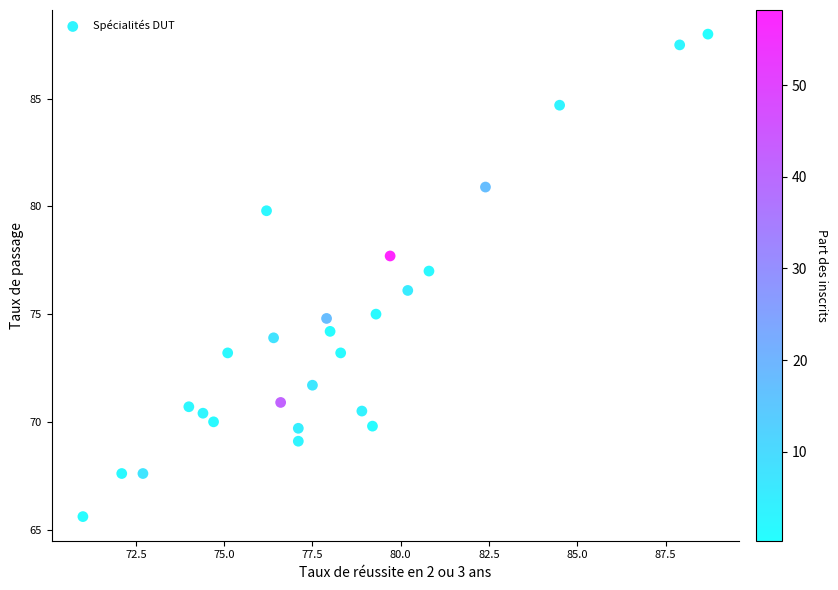

What is the range of Y values (max minus min)?

22.4